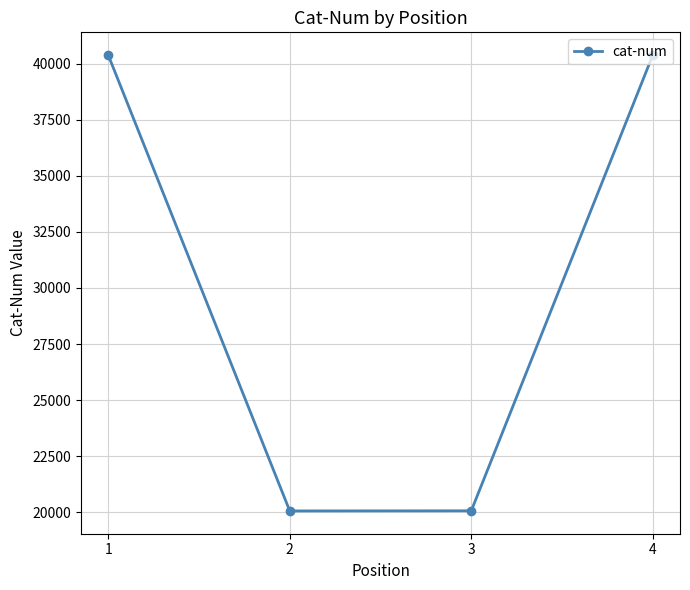

What is the approximate value at 3, to the nearest 100?

20100